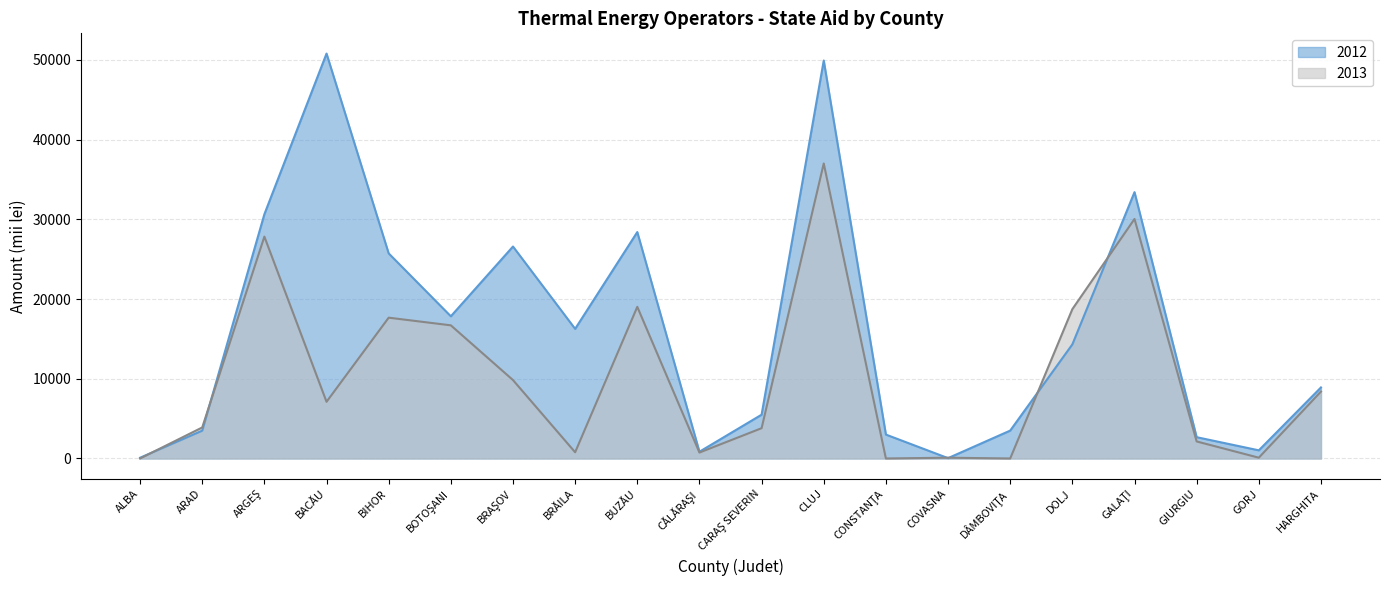

List the series in order of their overall mean, lowest first.

2013, 2012